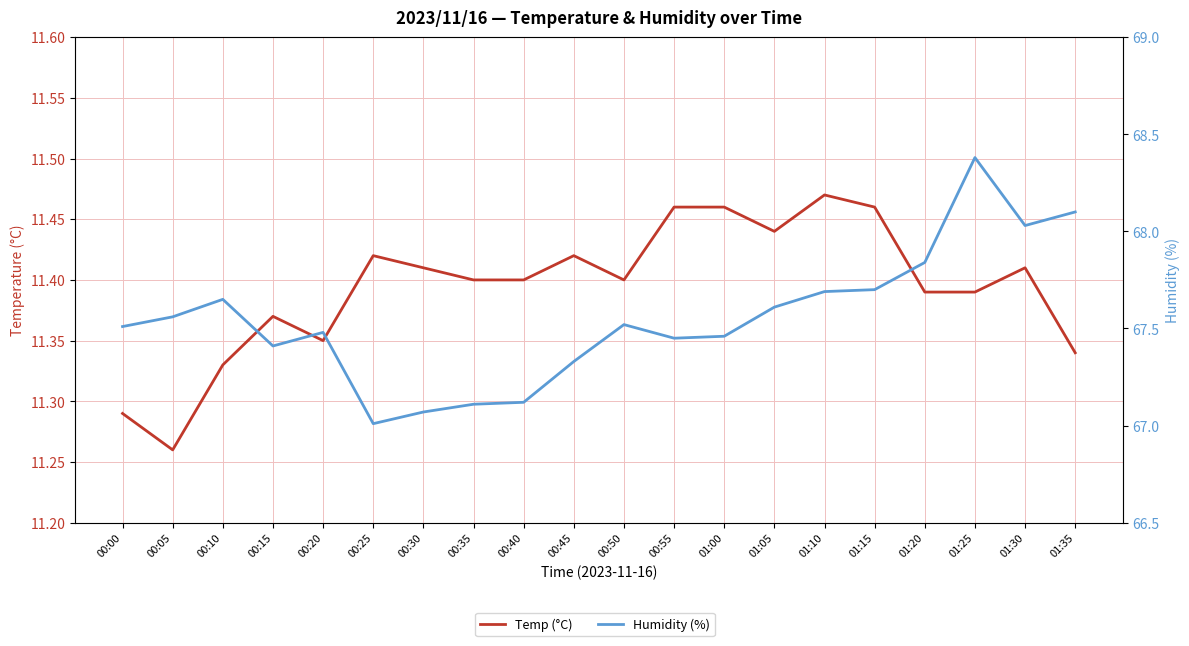

How many interior local peaks does the Temp (°C) series have?

5